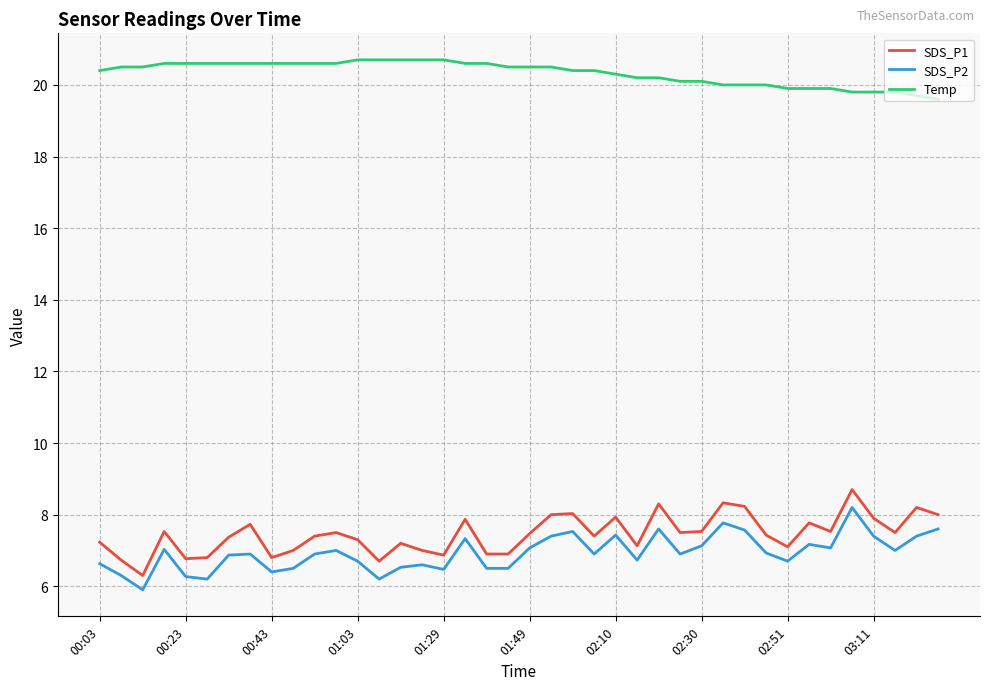

True or false: SDS_P1 and Temp intersect in this chart.

False